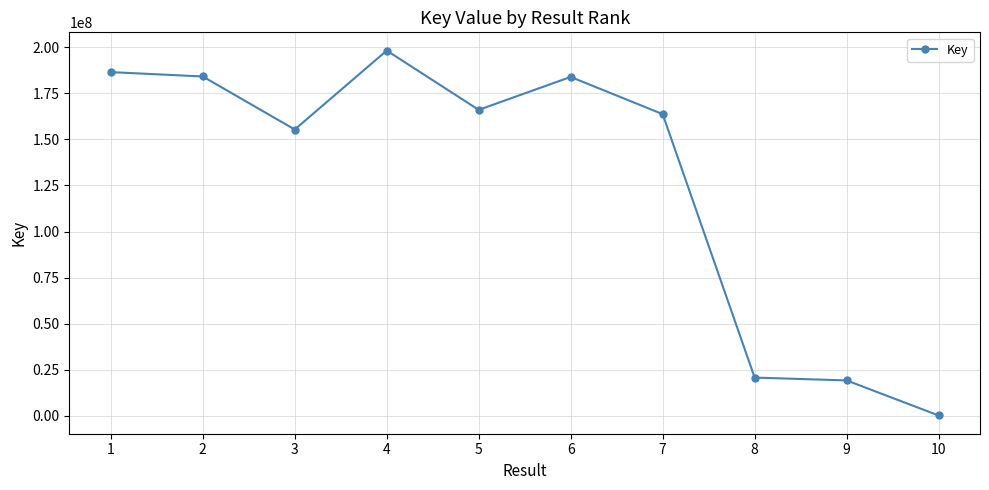

Where does the data first go above 166066981?

1